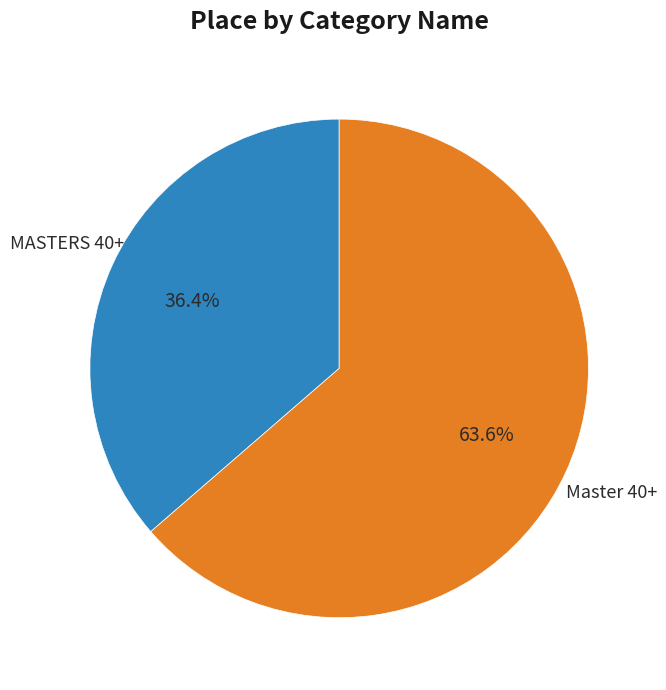

Is there a majority slice in this chart?

Yes